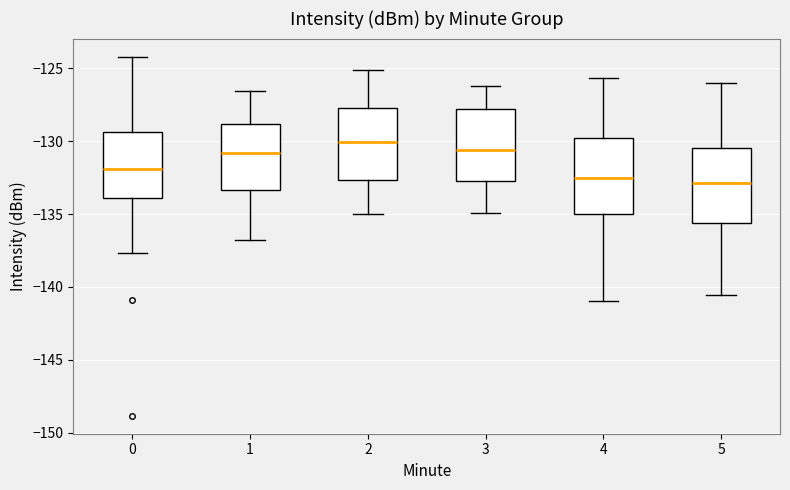

Which box has the highest median line?

2